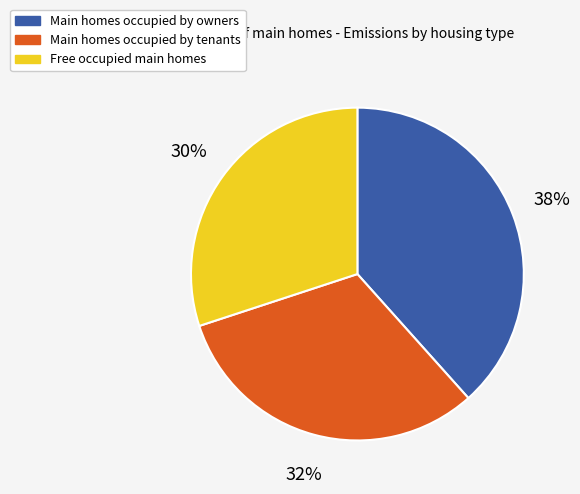

To the nearest percent, what is the difference between the largest and smallest slice percentages?

8%